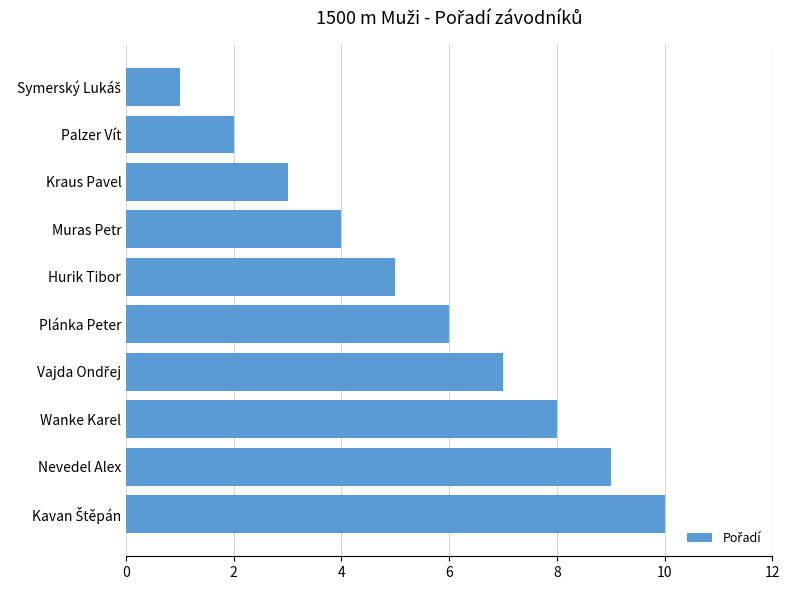

What is the label of the 6th bar from the bottom?

Hurik Tibor